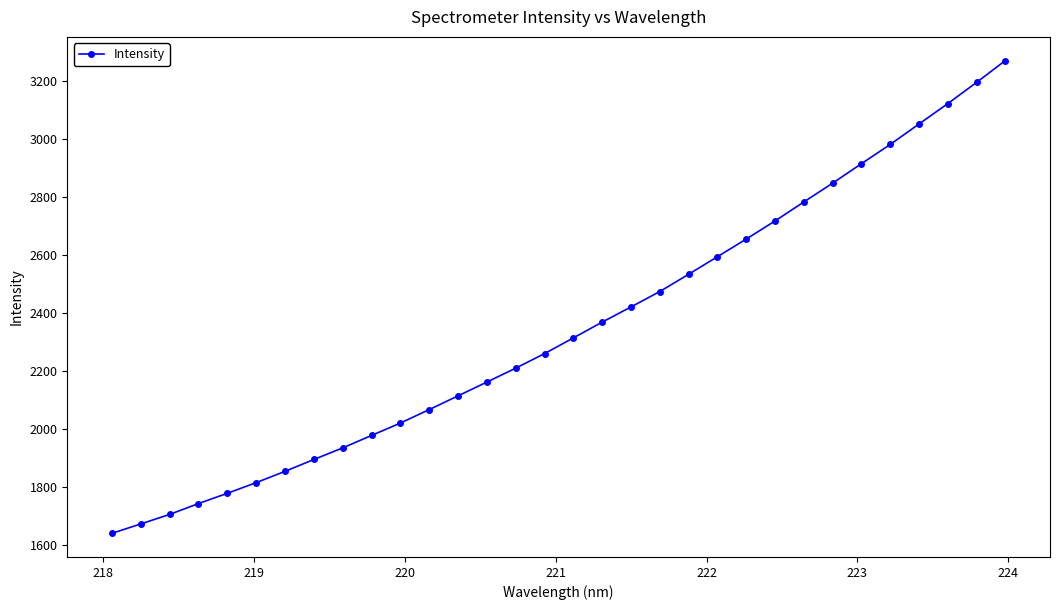

What is the sum of all values?

75114.8